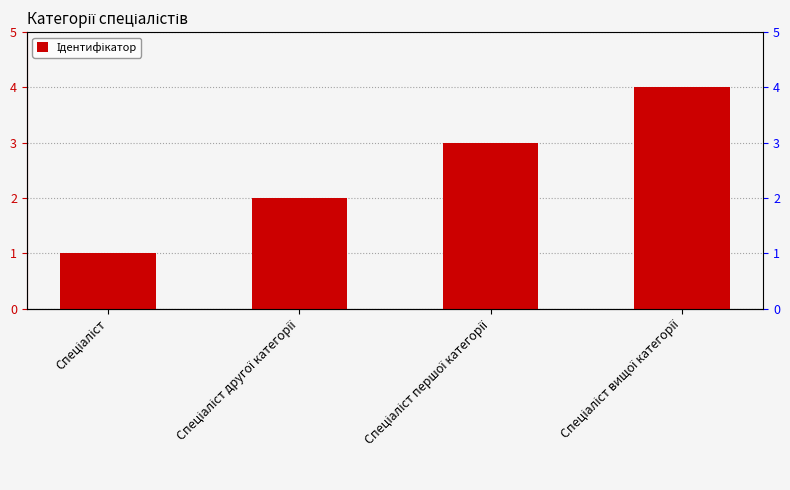

Read the value at Спеціаліст другої категорії.

2